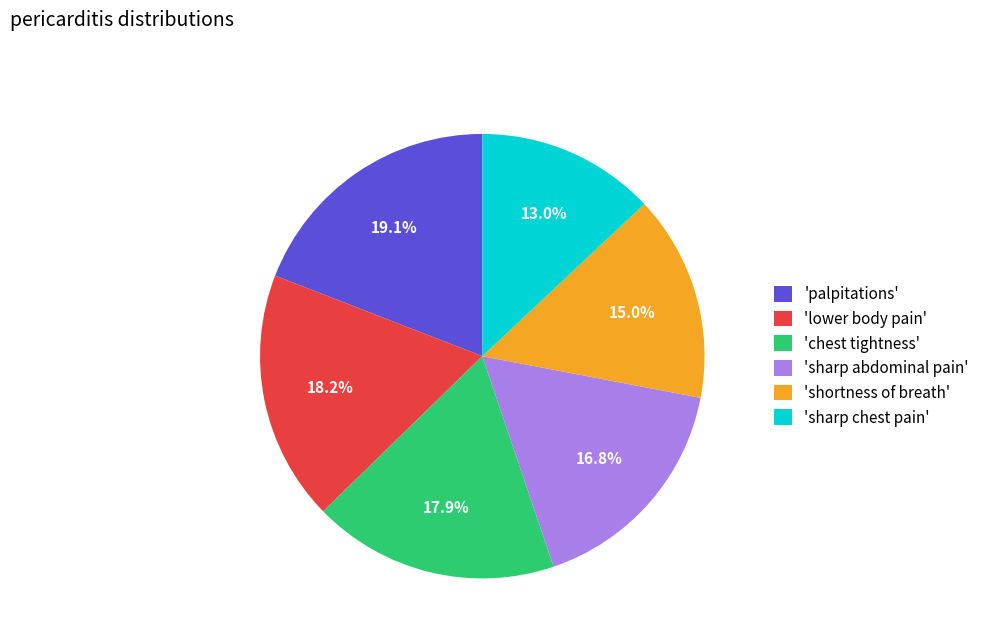

Is there any slice that represents more than half of the pie?

No